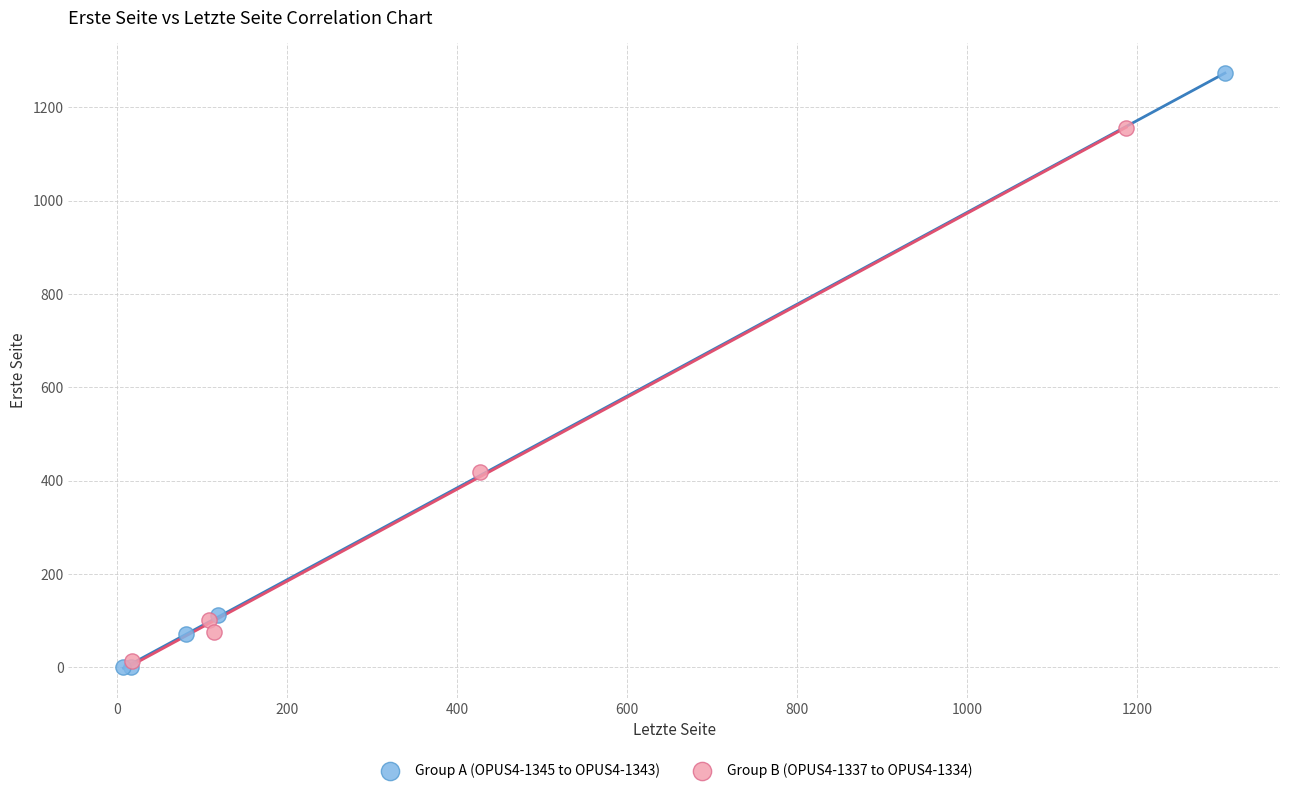

Which series has the widest spread of Y values?

Group A (OPUS4-1345 to OPUS4-1343)